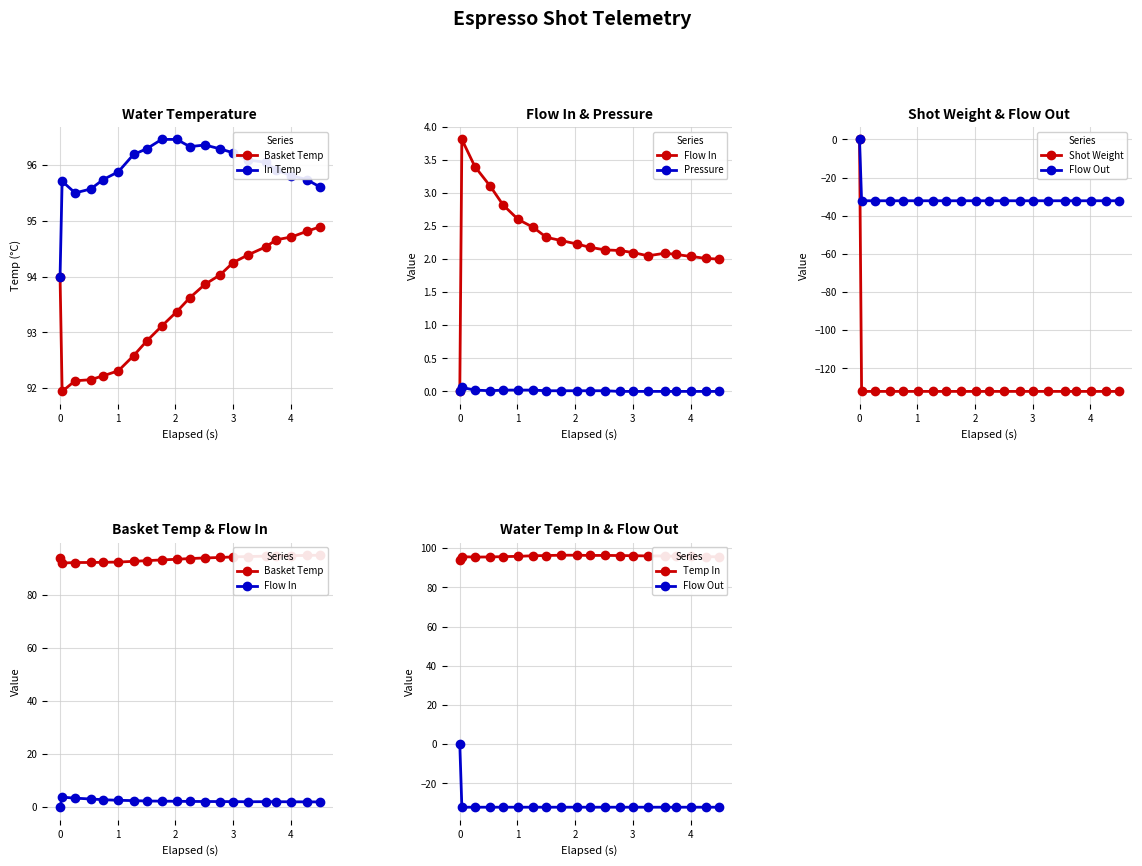

What is the total value across all series at 0.749?

26.5